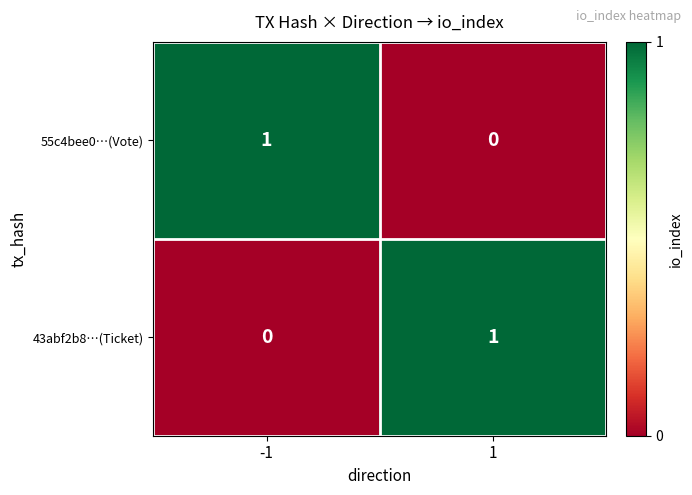

What is the greatest value displayed?

1